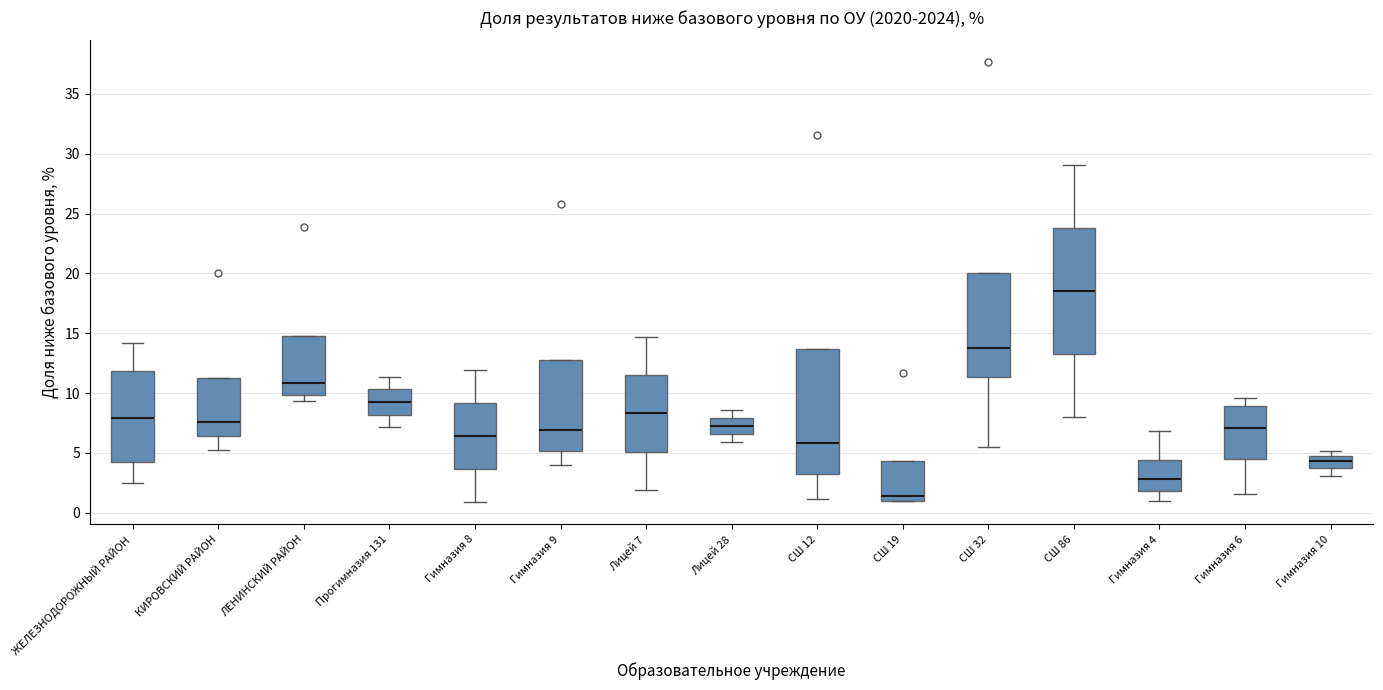

Where is the lower edge of the box for СШ 32 on the y-axis? The values are not printed on the chart, so give them approximately, as read against the axis.

11.5